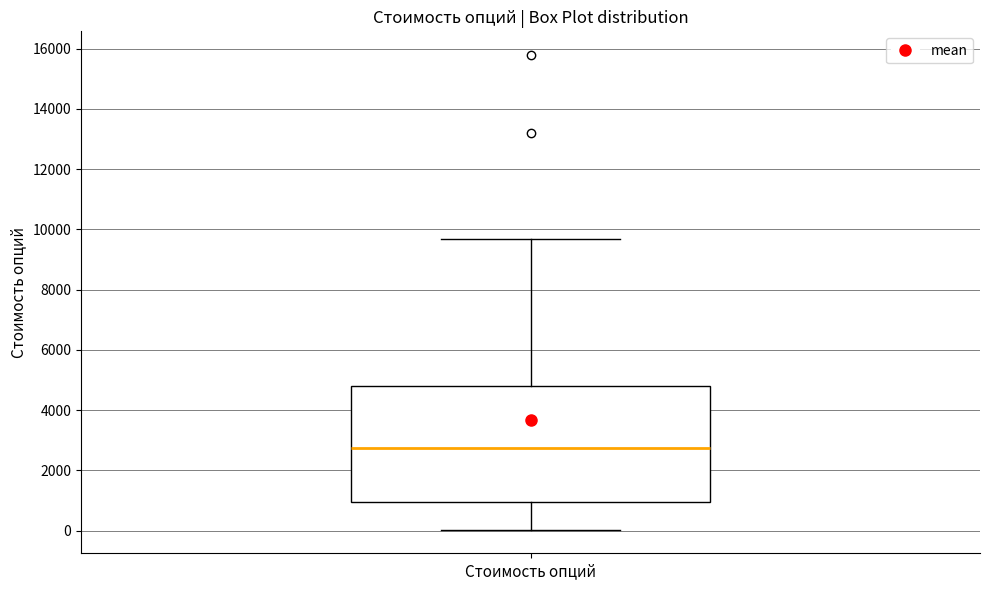

Read this box plot against the y-axis: the position of the median line, the range covered by the box, and the ends of both whiskers. The values are not printed on the chart, so give them approximately, as read against the axis.

median 2800, box 1000 to 4800, whiskers 0 to 9600